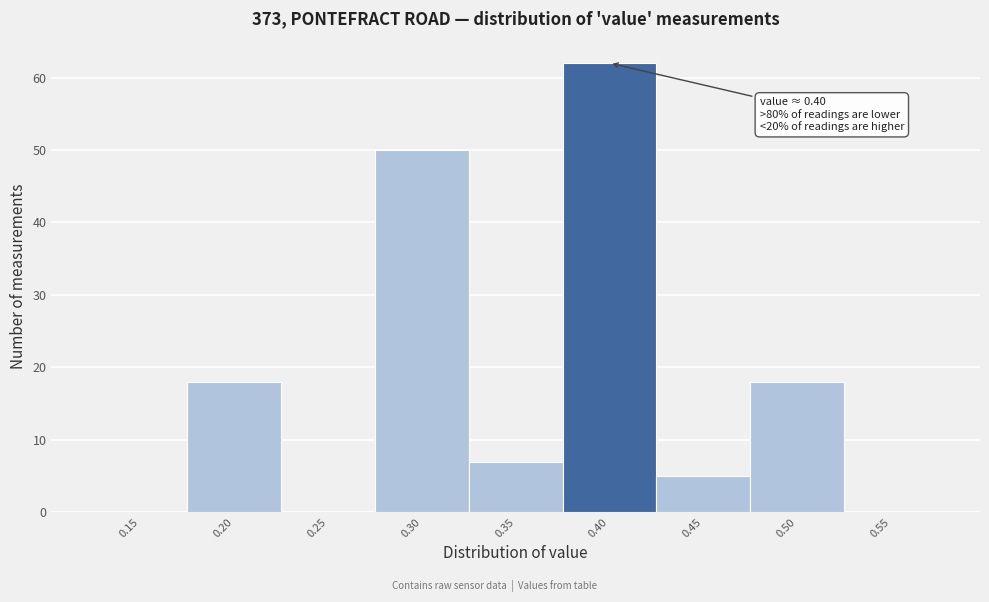

Over which range of the x-axis is the bar tallest?

0.375 to 0.425